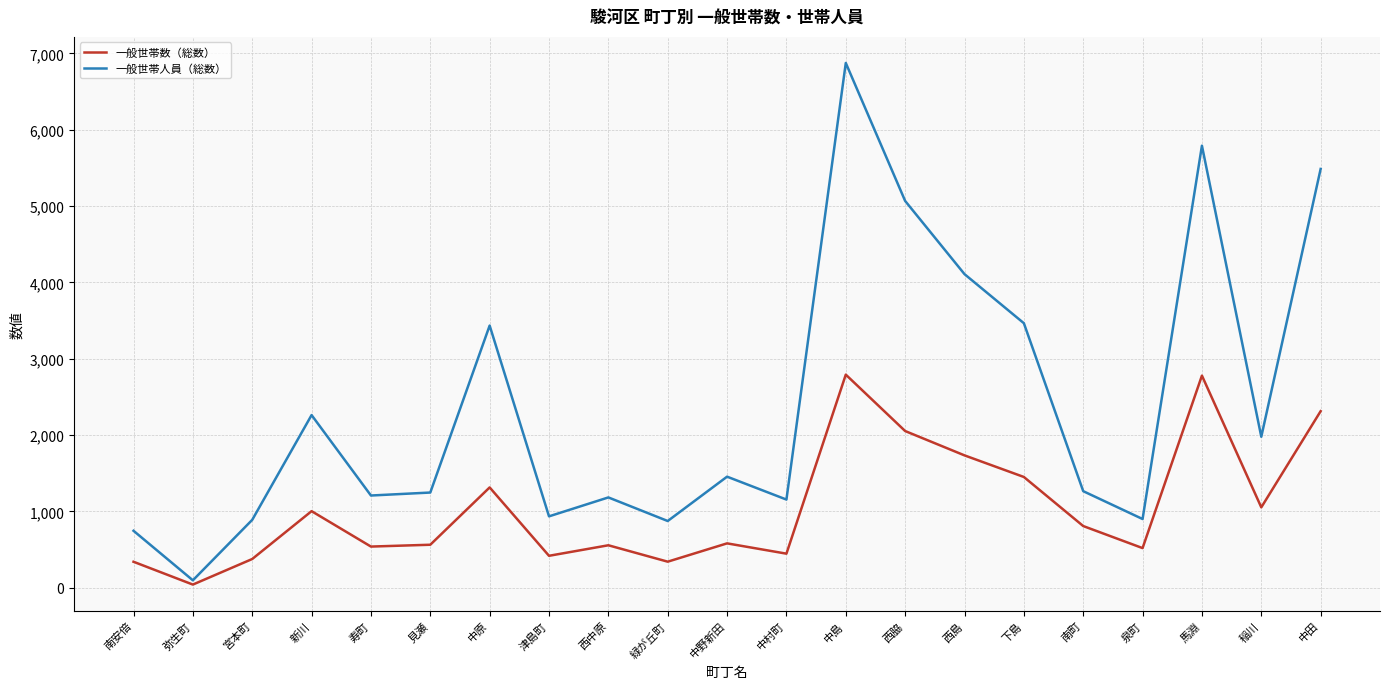

Where is the first local maximum for 一般世帯人員（総数）?

新川